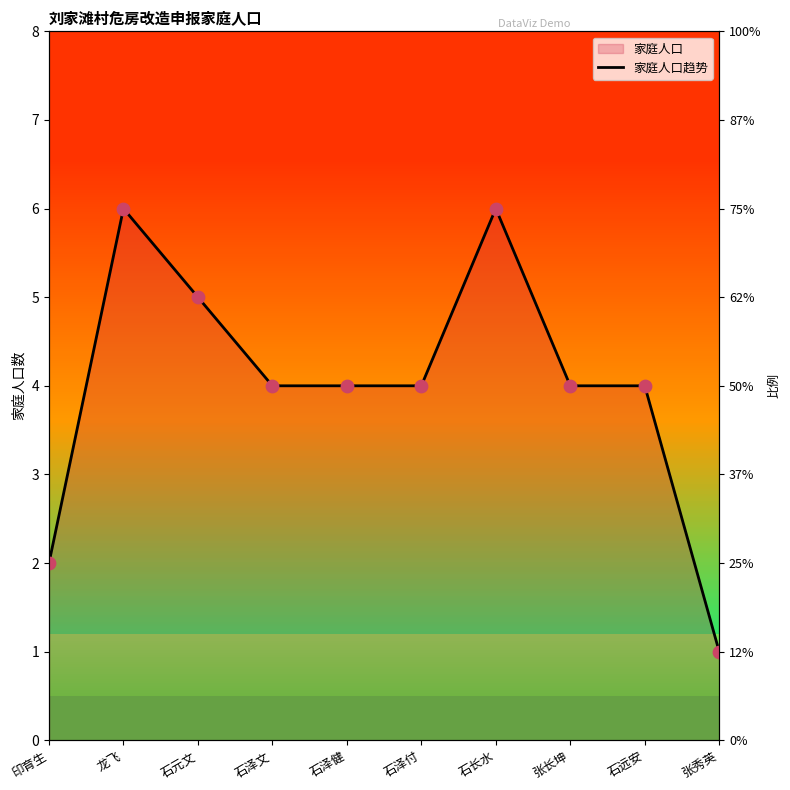

What is the change in value from 印育生 to 张长坤?

+2